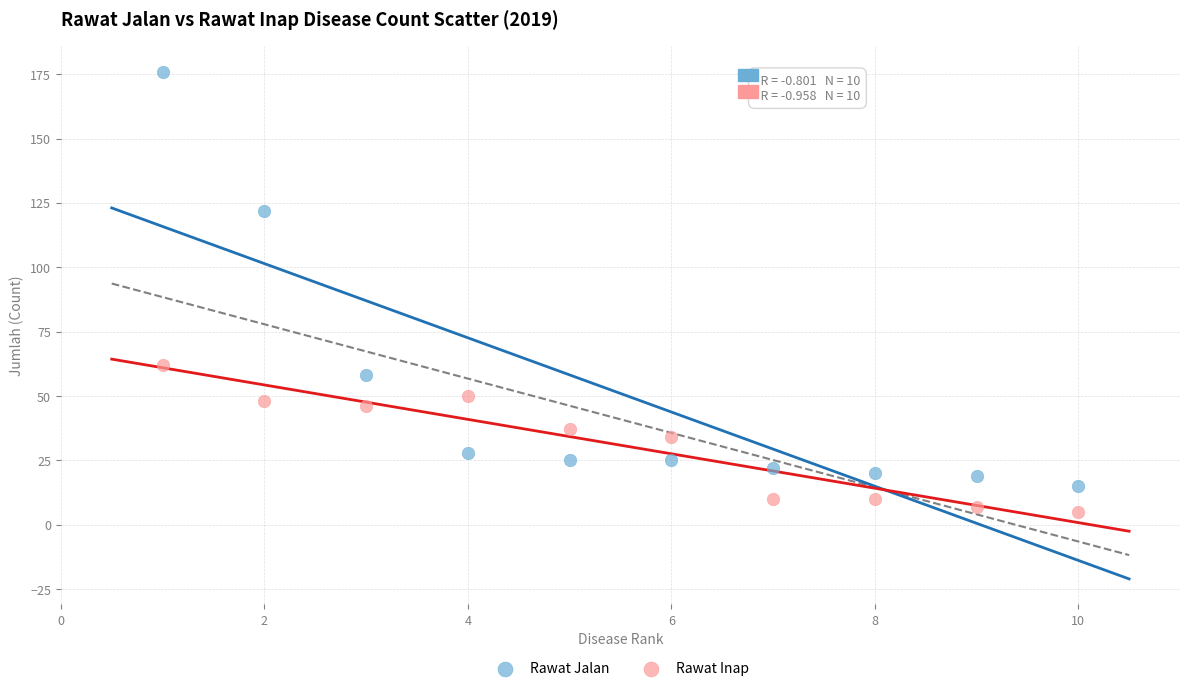

Which series has the largest Y range (max minus min)?

Rawat Jalan